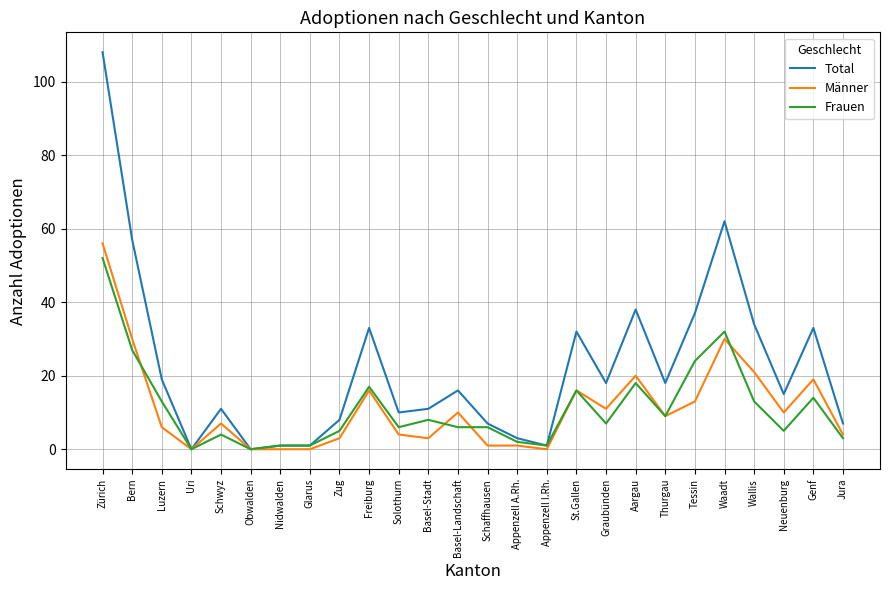

What is the difference between the maximum and minimum values in the Männer series?

56